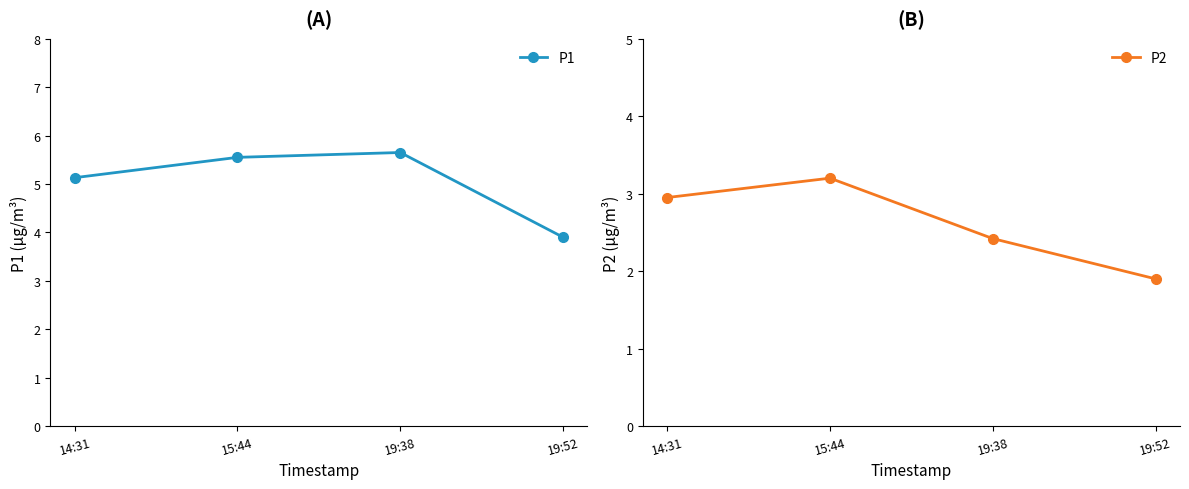

What is the sum of all P2 values?

10.5